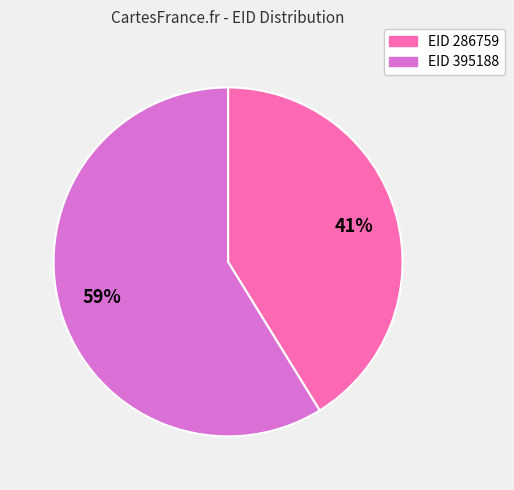

To the nearest percent, what is the average slice percentage?

50%